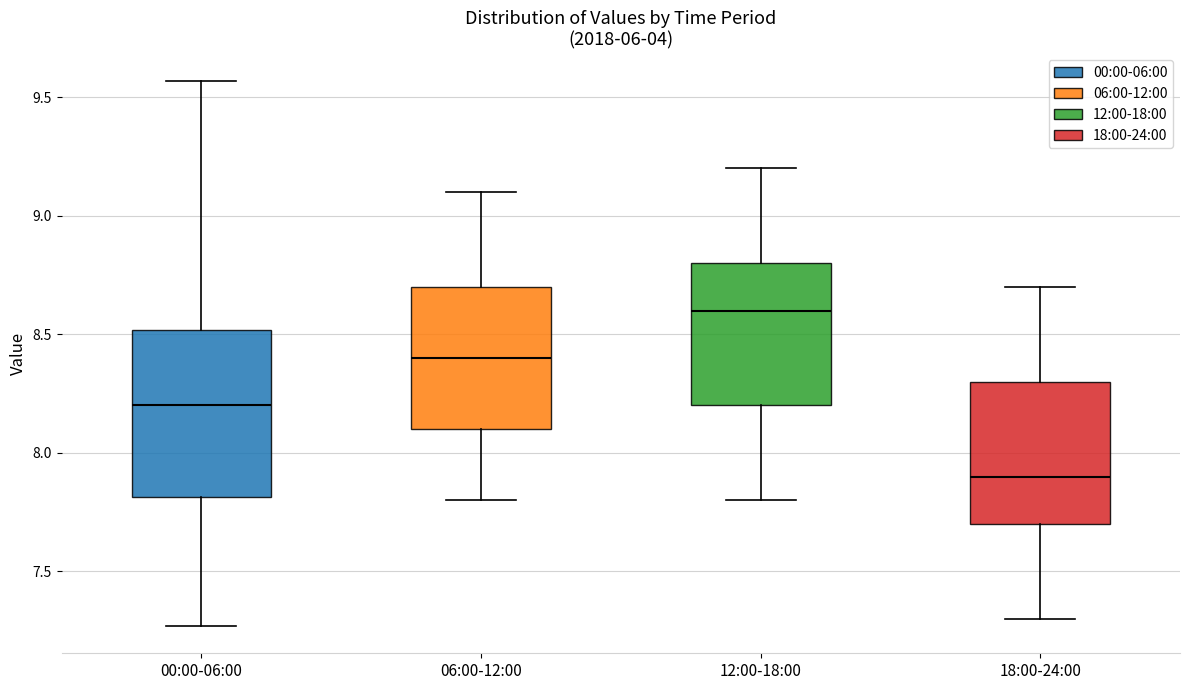

Reading left to right, transcribe this box plot: for each box, give where its median line is, the range the box spans, and where its two whiskers end, as read against the y-axis. The values are not printed on the chart, so give them approximately, as read against the axis.

00:00-06:00: median 8.20, box 7.80 to 8.50, whiskers 7.25 to 9.55
06:00-12:00: median 8.40, box 8.10 to 8.70, whiskers 7.80 to 9.10
12:00-18:00: median 8.60, box 8.20 to 8.80, whiskers 7.80 to 9.20
18:00-24:00: median 7.90, box 7.70 to 8.30, whiskers 7.30 to 8.70